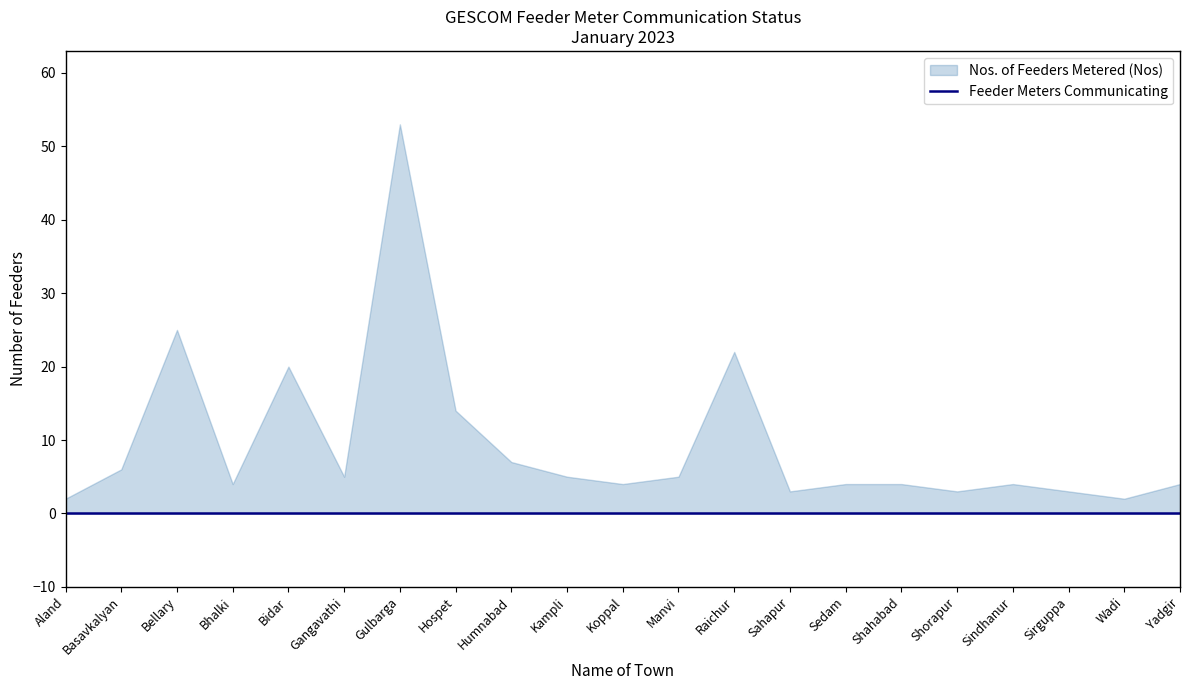

Reading left to right, what are all the values shown in this chart?

Nos. of Feeders Metered (Nos): Aland=2	Basavkalyan=6	Bellary=25	Bhalki=4	Bidar=20	Gangavathi=5	Gulbarga=53	Hospet=14	Humnabad=7	Kampli=5	Koppal=4	Manvi=5	Raichur=22	Sahapur=3	Sedam=4	Shahabad=4	Shorapur=3	Sindhanur=4	Sirguppa=3	Wadi=2	Yadgir=4
Feeder Meters Communicating: Aland=0	Basavkalyan=0	Bellary=0	Bhalki=0	Bidar=0	Gangavathi=0	Gulbarga=0	Hospet=0	Humnabad=0	Kampli=0	Koppal=0	Manvi=0	Raichur=0	Sahapur=0	Sedam=0	Shahabad=0	Shorapur=0	Sindhanur=0	Sirguppa=0	Wadi=0	Yadgir=0